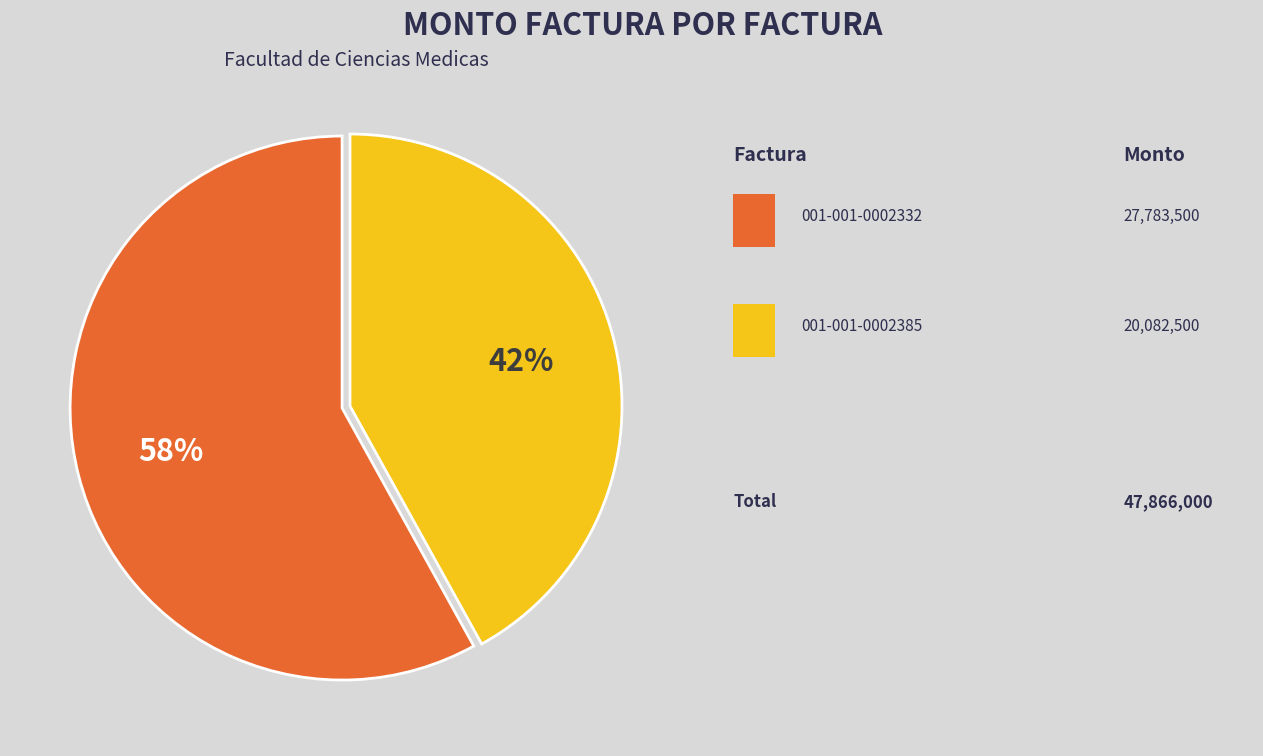

Is there any slice that represents more than half of the pie?

Yes